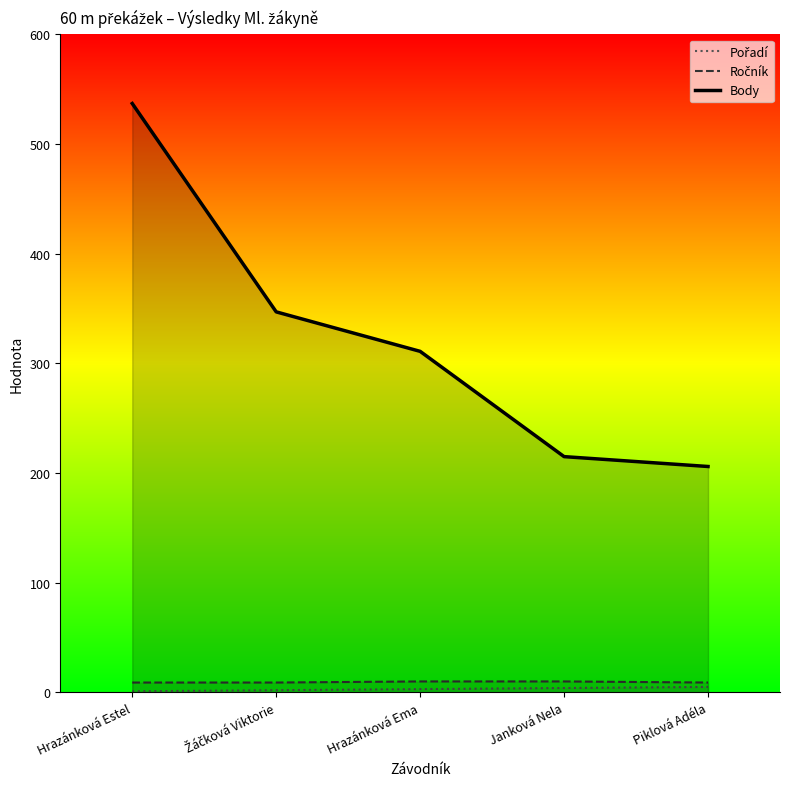

Count the number of data series in this chart.

3